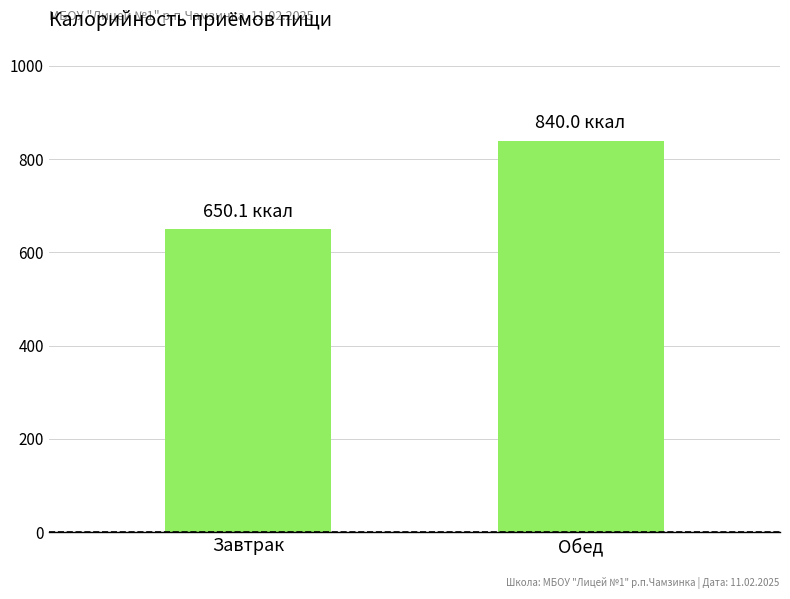

How many bars are there in total?

2